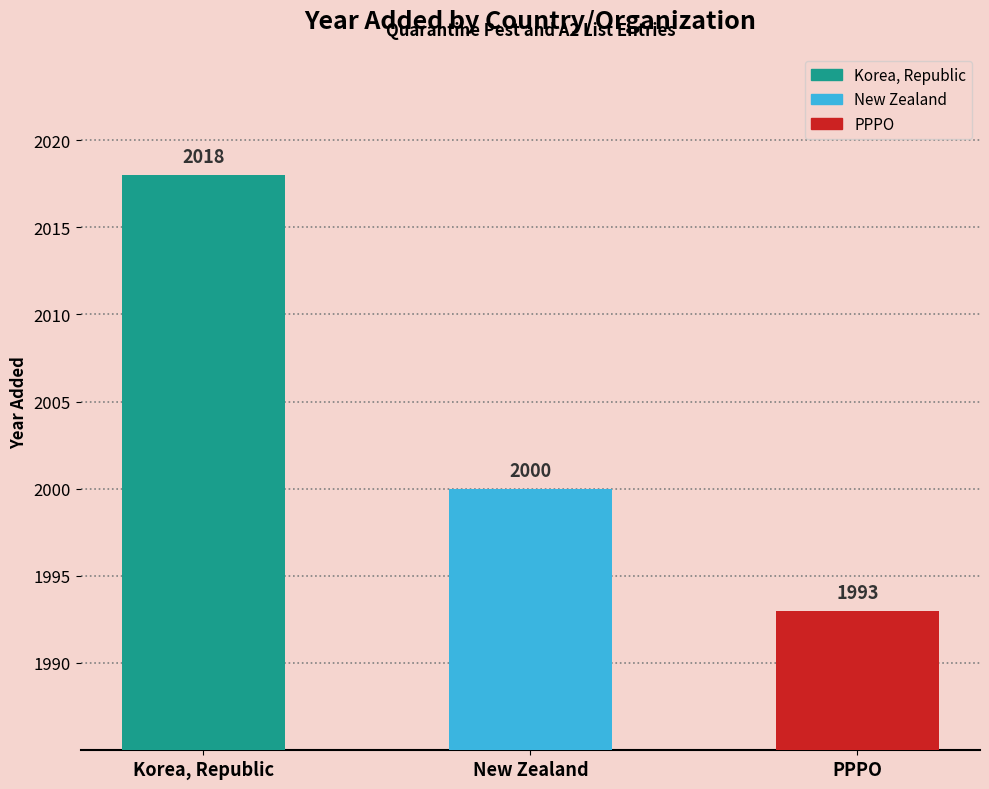

What is the difference between the values at Korea, Republic and PPPO?

25